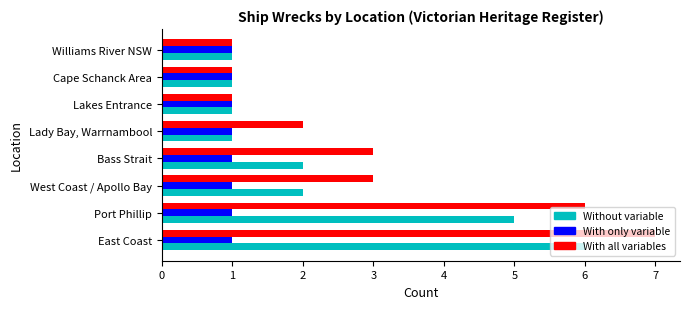

Is it true that Without variable equals 1 at West Coast / Apollo Bay?

False